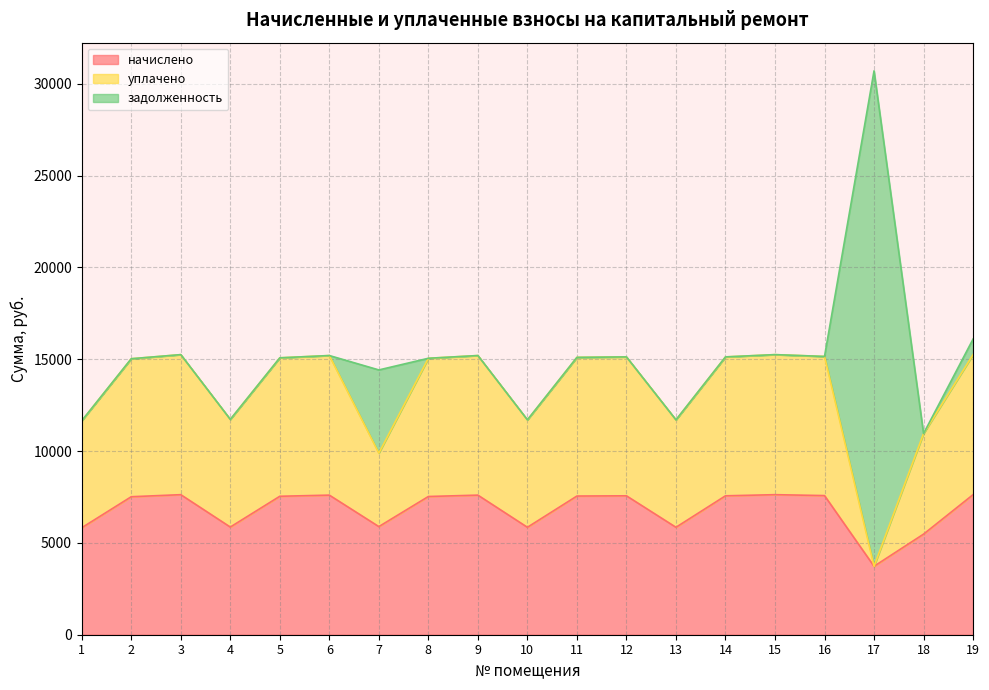

The value of начислено at 19 is 4284.0. True or false?

False